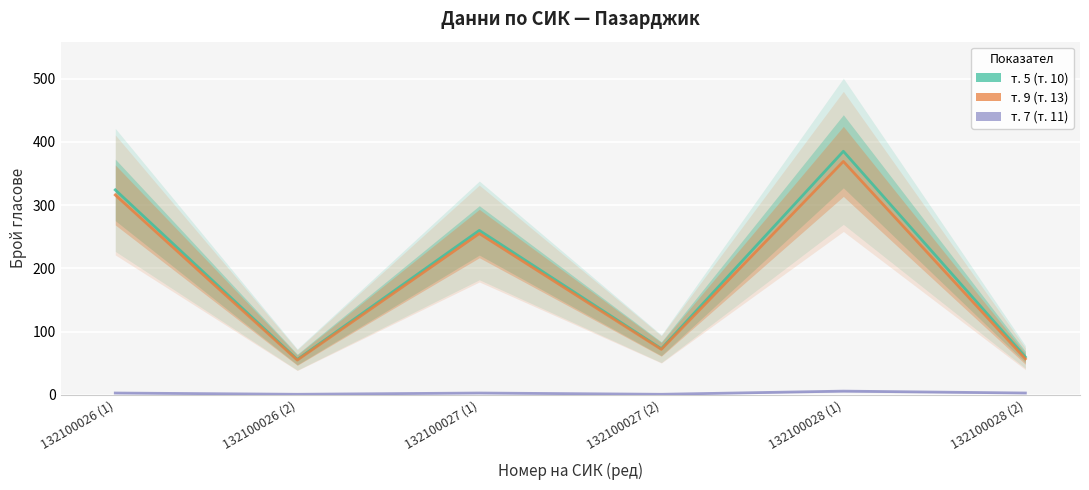

What is the sum of all т. 5 (т. 10) values?

1158